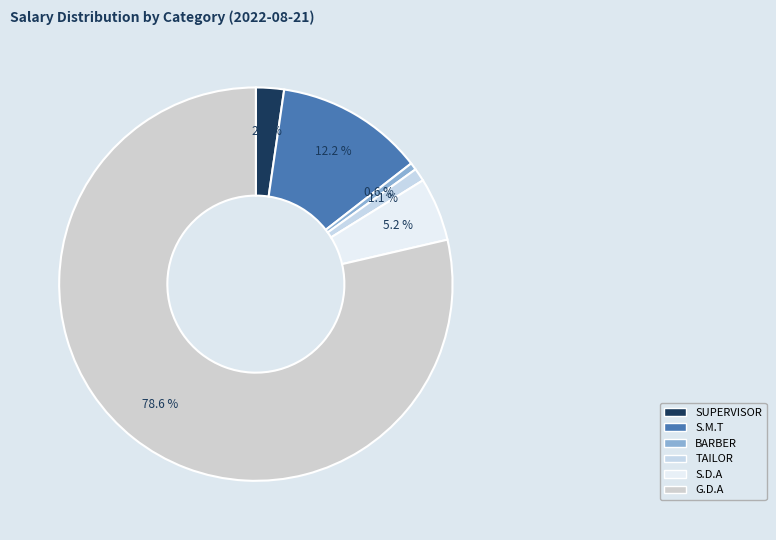

How much of the chart is everything except S.D.A?

94.8%